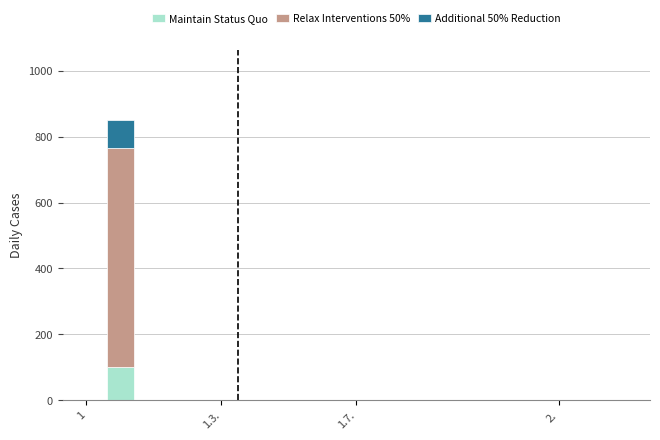

What is the sum of all Maintain Status Quo values?

102